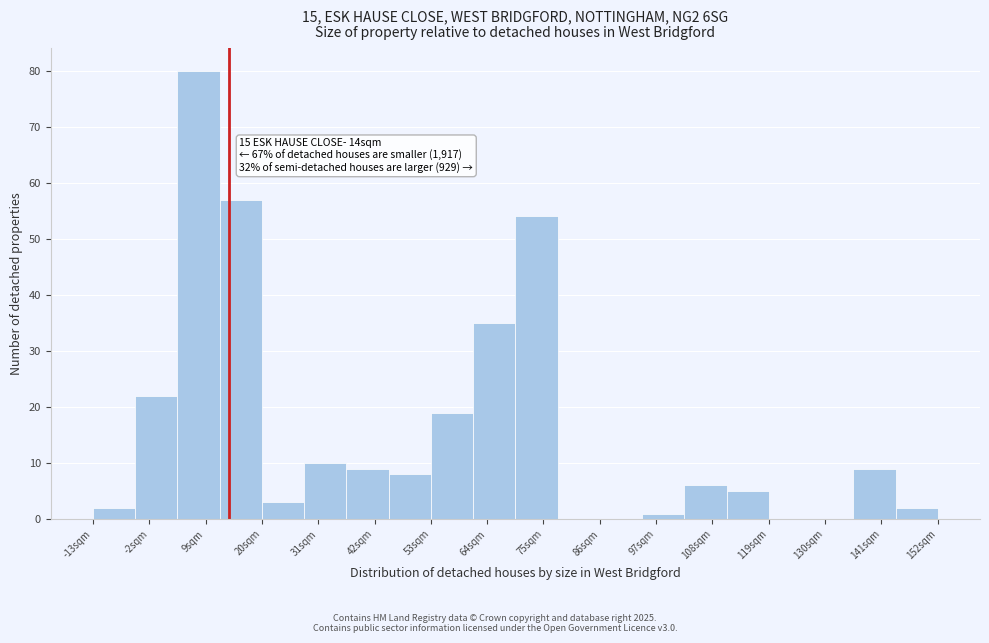

Which range on the x-axis has the tallest bar?

4 to 12